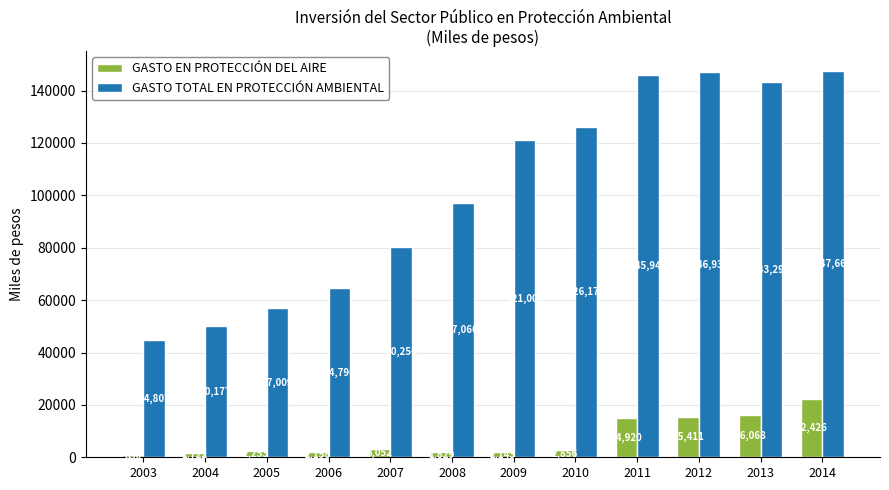

At which category is the sum across all series the highest?

2014